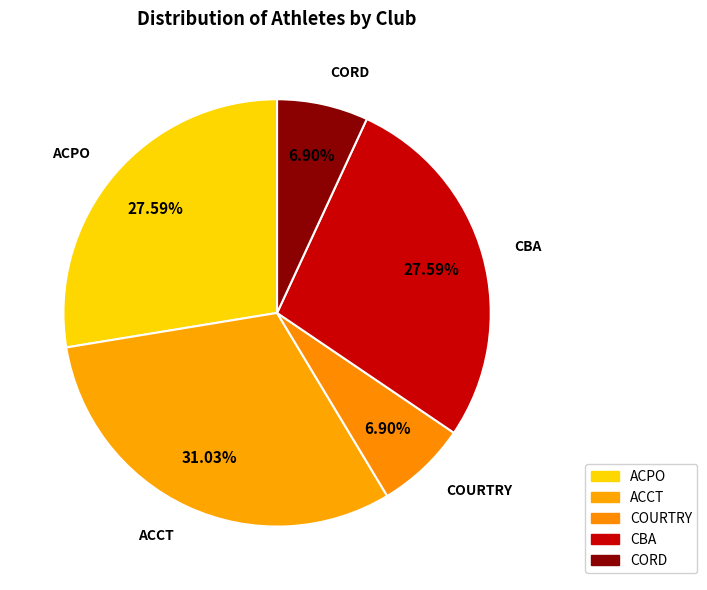

To the nearest percent, what is the difference between the largest and smallest slice percentages?

24%